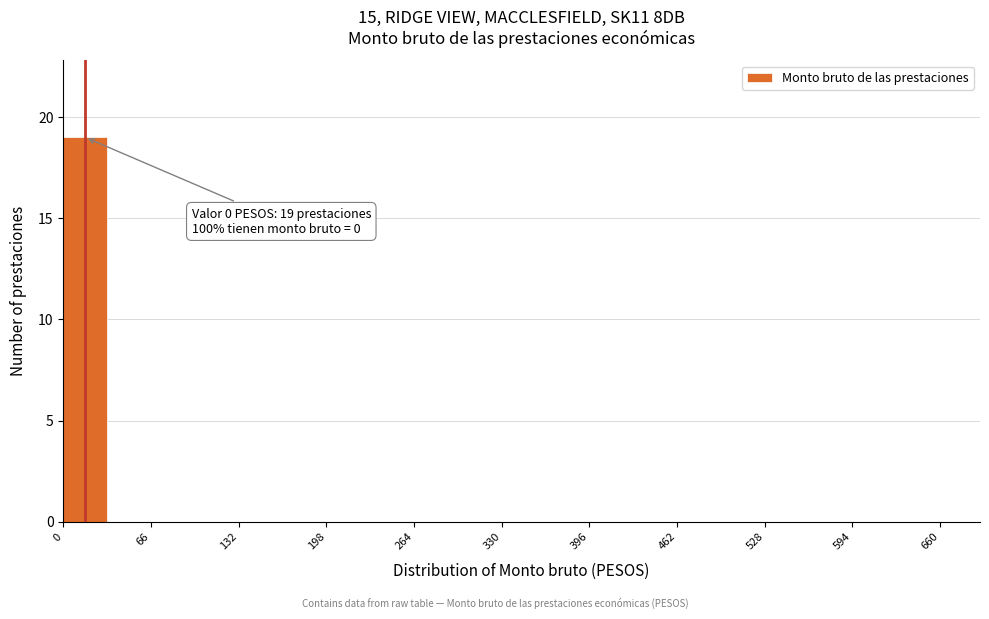

Read against the x-axis, roughly where is the centre of the tallest bar?

20